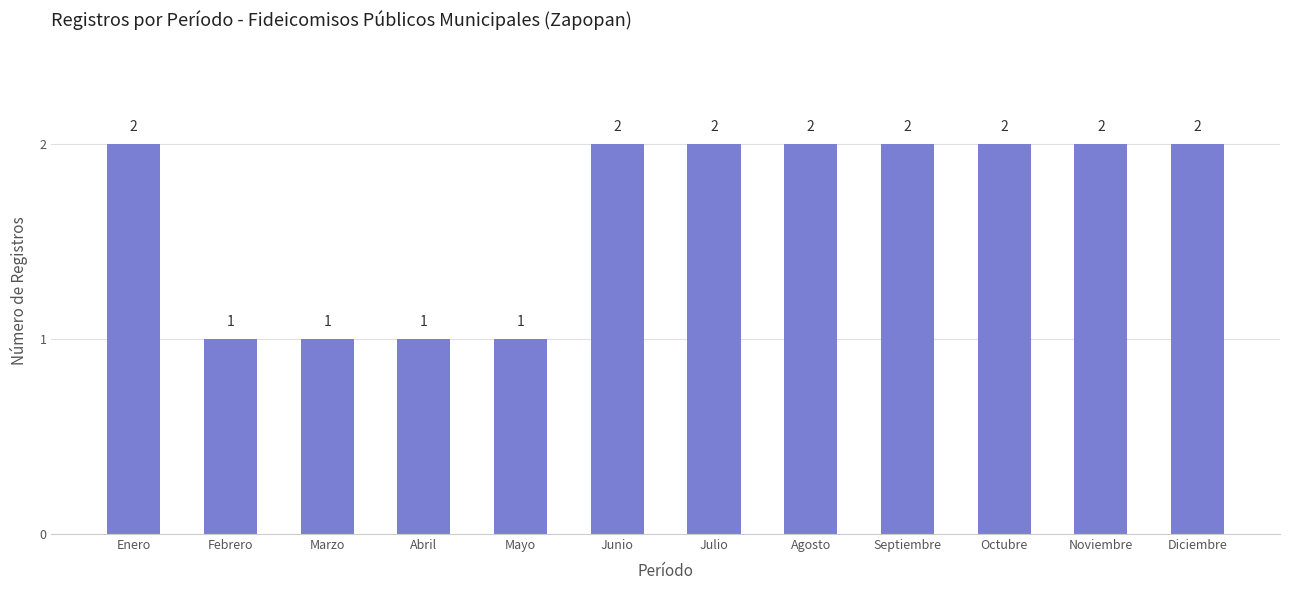

True or false: the data shows 2 at Diciembre.

True